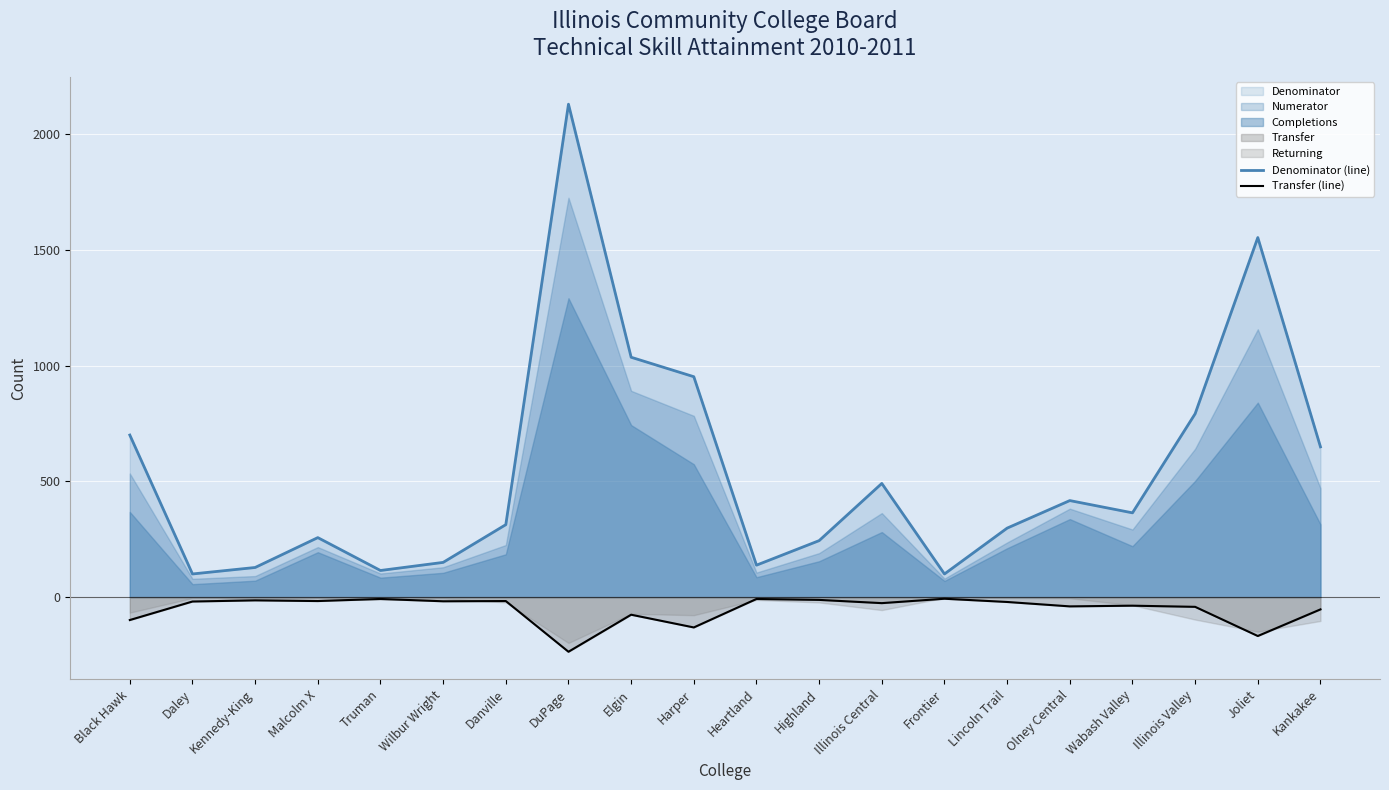

What is the sum of the Denominator (line) values at Wabash Valley and Illinois Central?

855